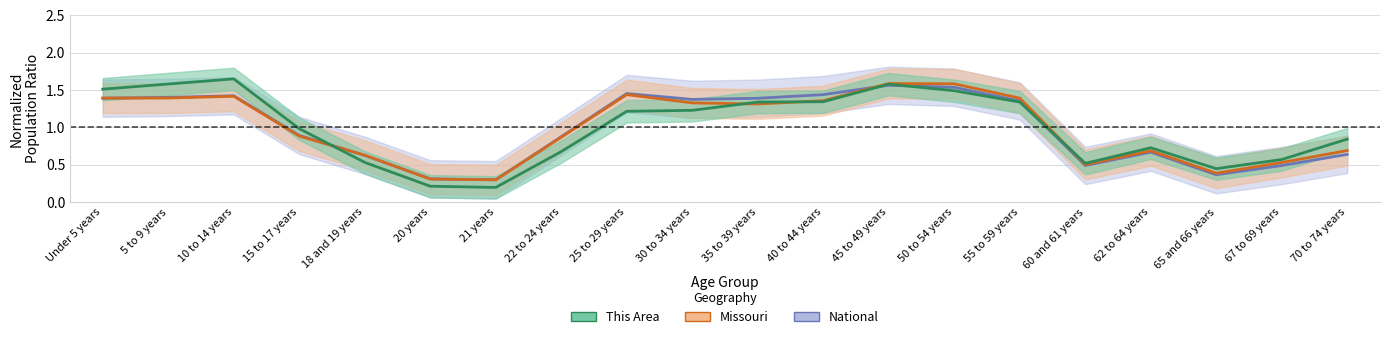

At which category is the sum across all series the highest?

45 to 49 years